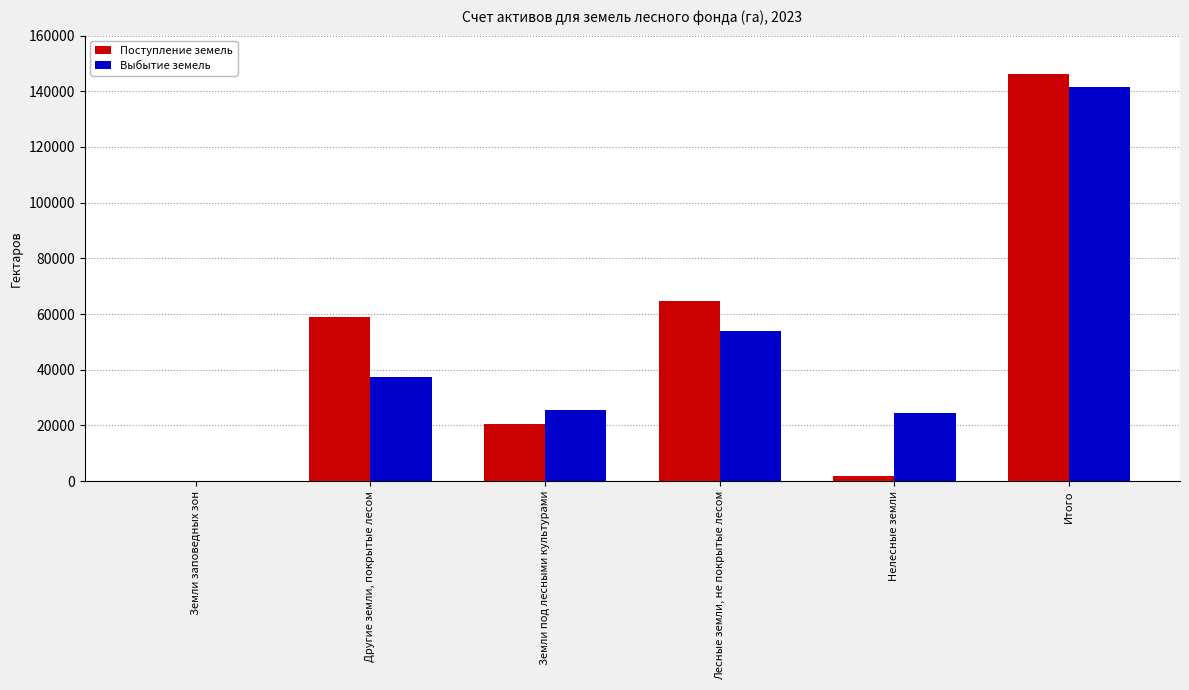

Which series has the largest range (max minus min)?

Поступление земель